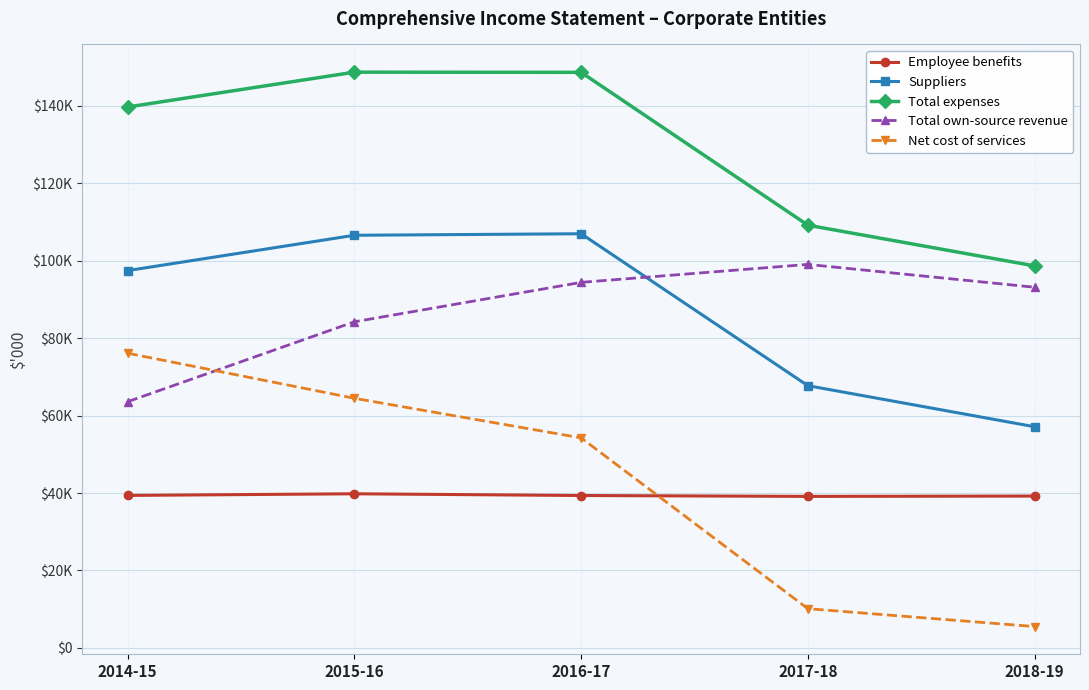

At which category is the sum across all series the highest?

2015-16